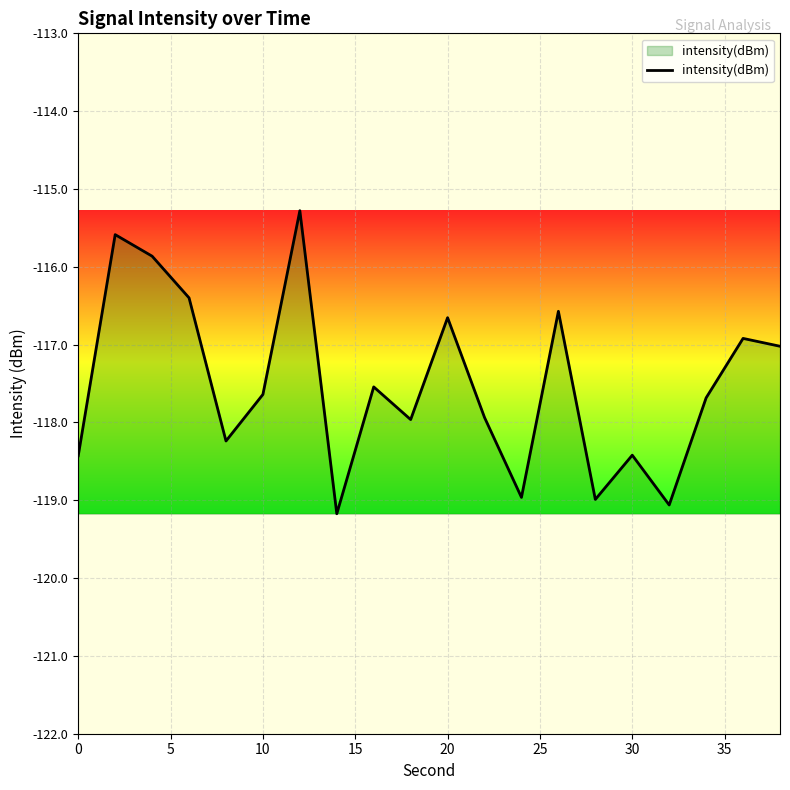

What is the smallest value displayed?

-119.2